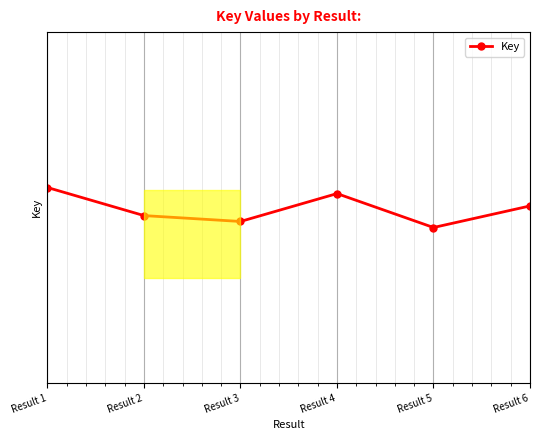

Is this an area chart (filled region under the line)?

No